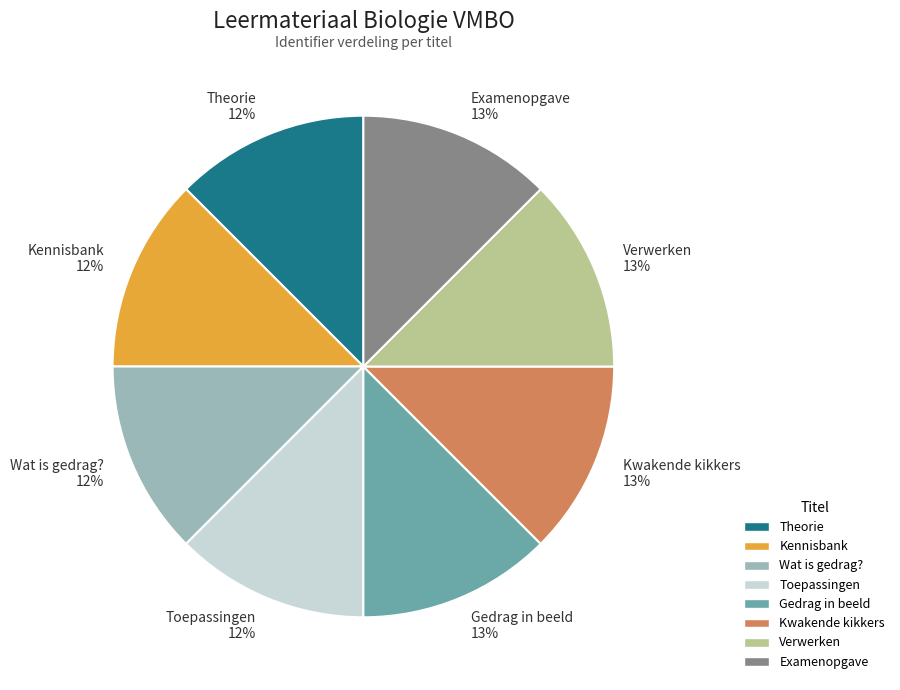

What percentage is the Wat is gedrag? slice, to the nearest percent?

12%